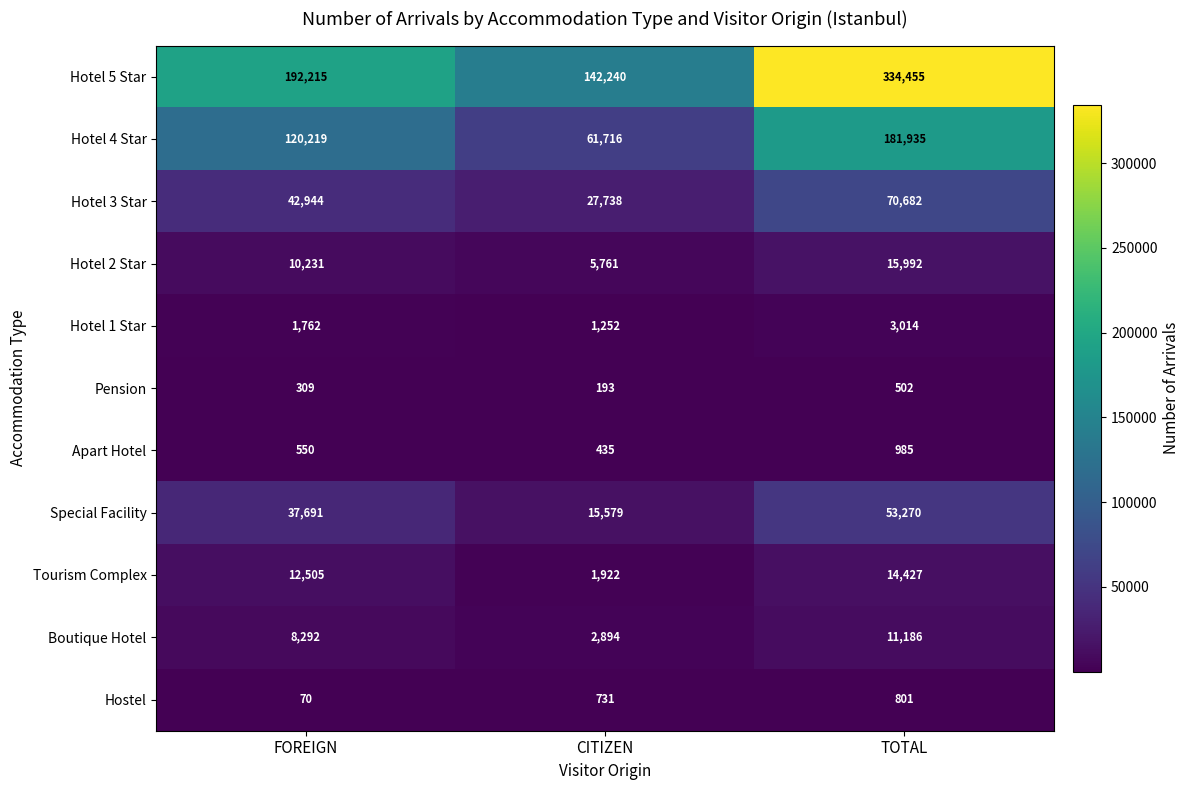

True or false: Hotel 2 Star has a value of 1347 at CITIZEN.

False